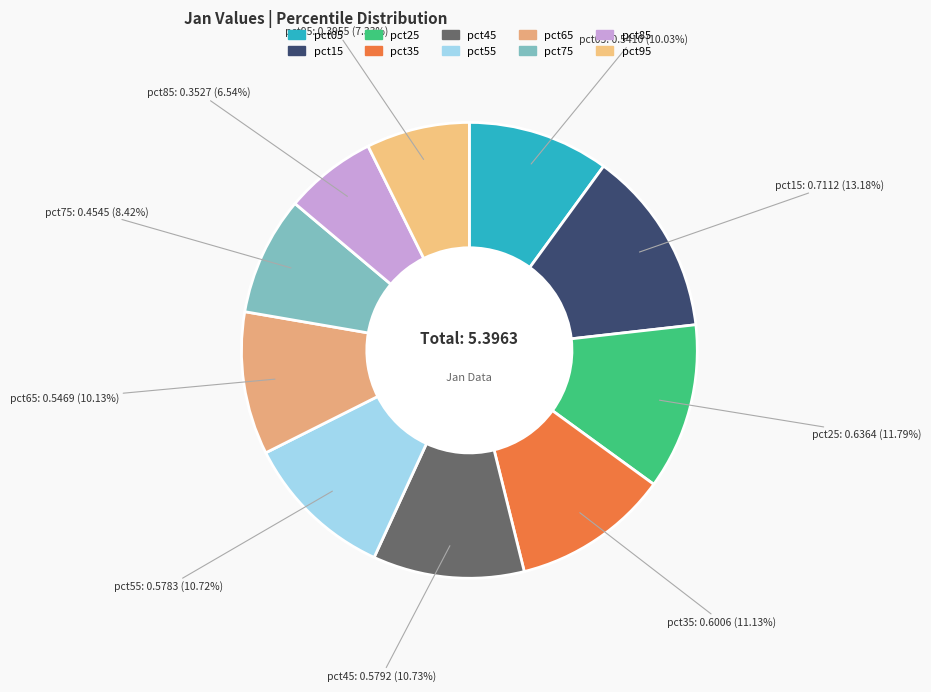

Which category has the biggest portion of the pie?

pct15